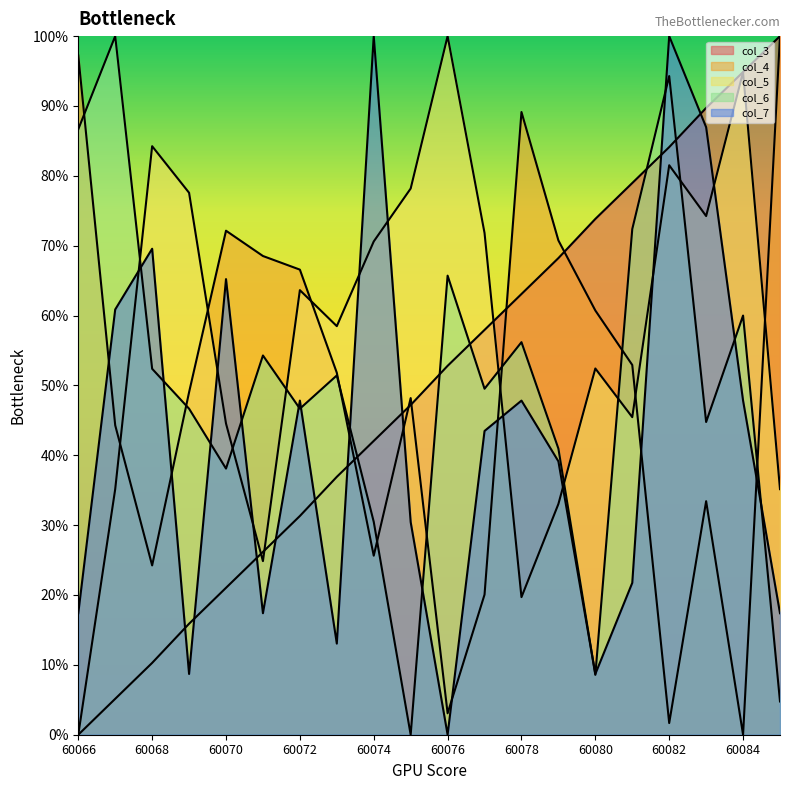

Between 60079 and 60084, which series saw the biggest shift?

col_4